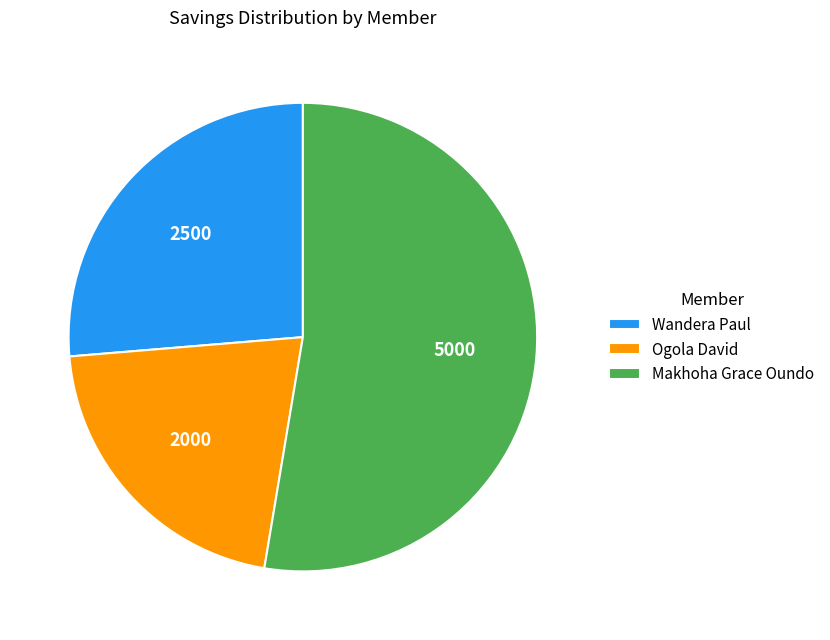

Does any single category account for the majority?

Yes